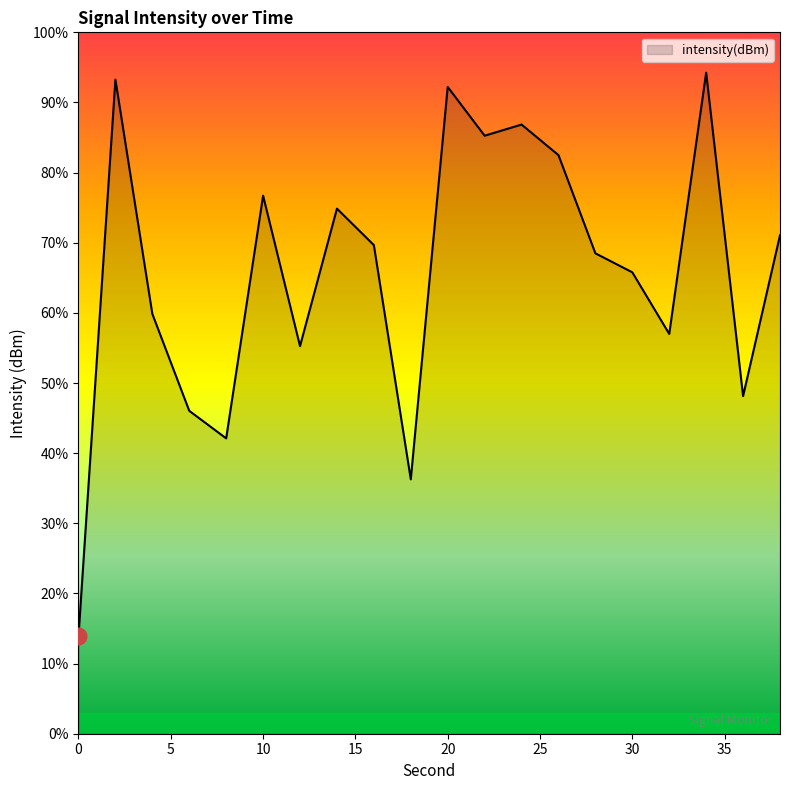

What is the maximum value shown in the chart?

94.2